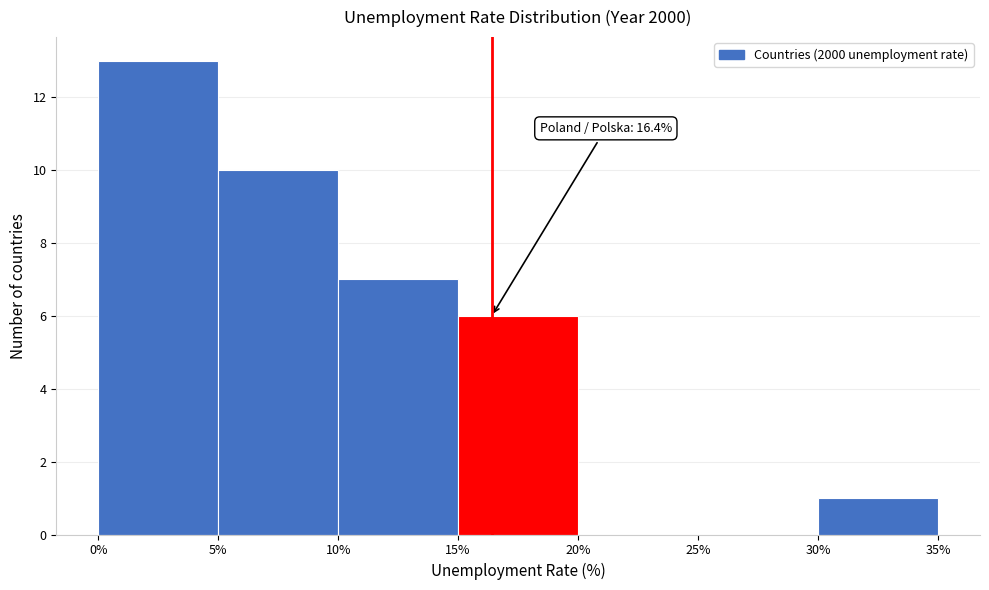

Over which range of the x-axis is the bar tallest?

0% to 5%